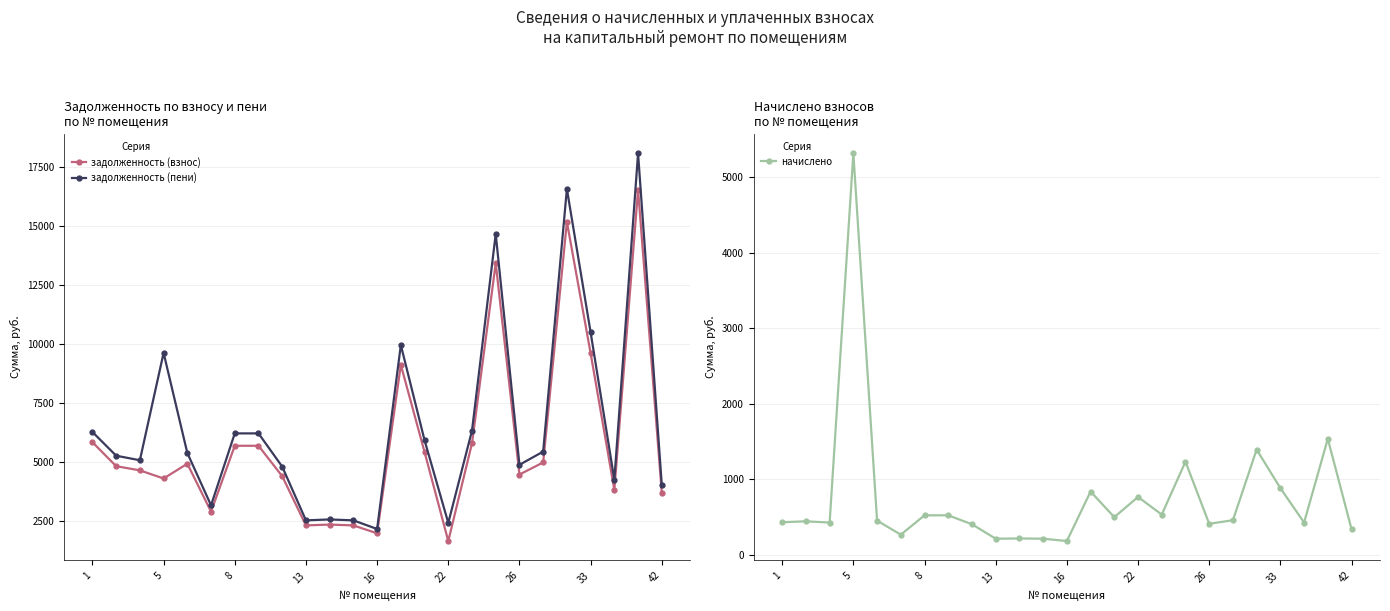

At how many categories does at least one series exceed 17536?

1